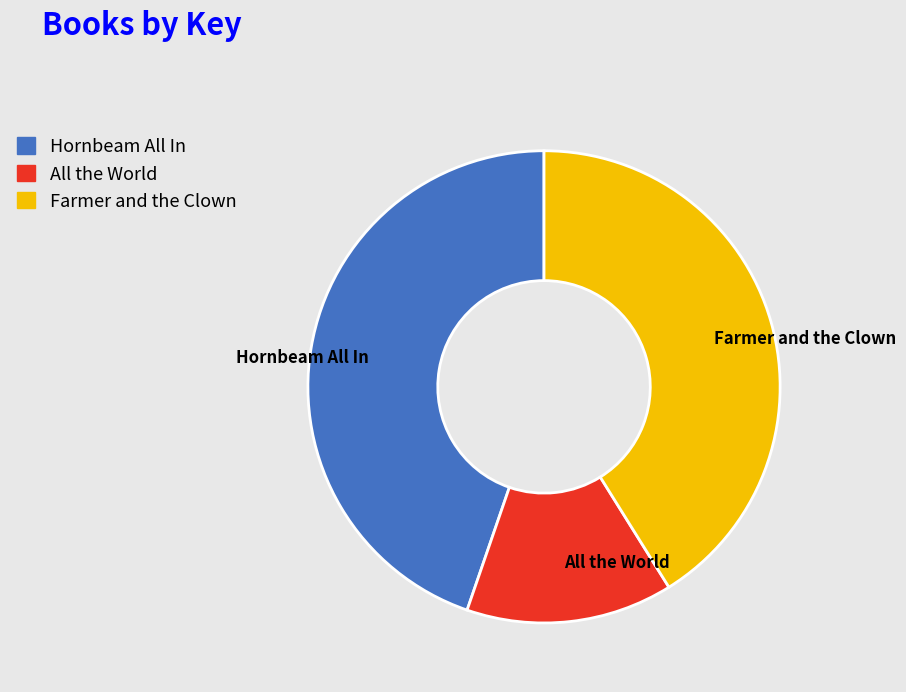

Which category has the biggest portion of the pie?

Hornbeam All In